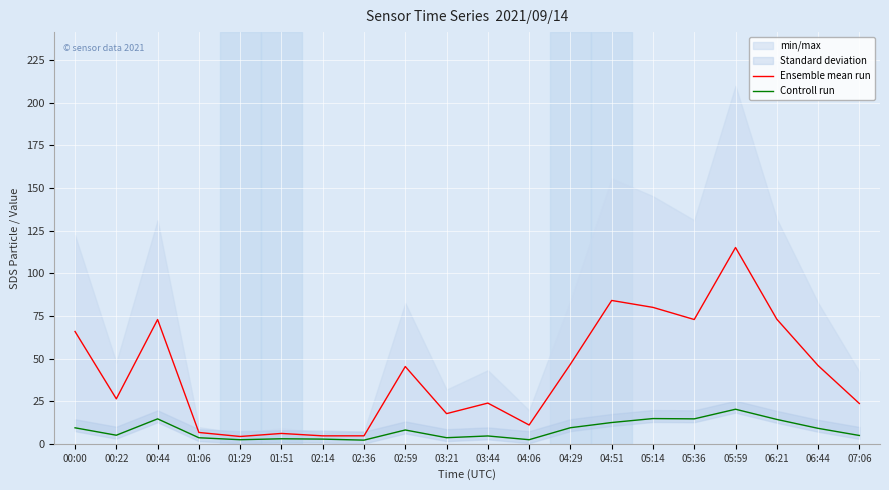

Where is the first local maximum for Ensemble mean run?

00:44